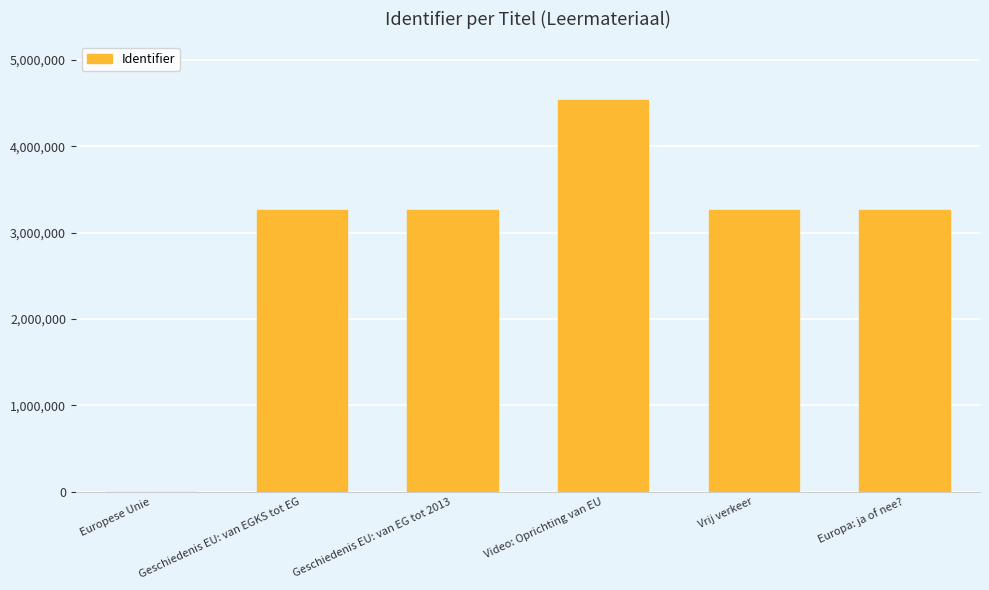

The chart shows a value of -1492982 at Europese Unie. True or false?

False